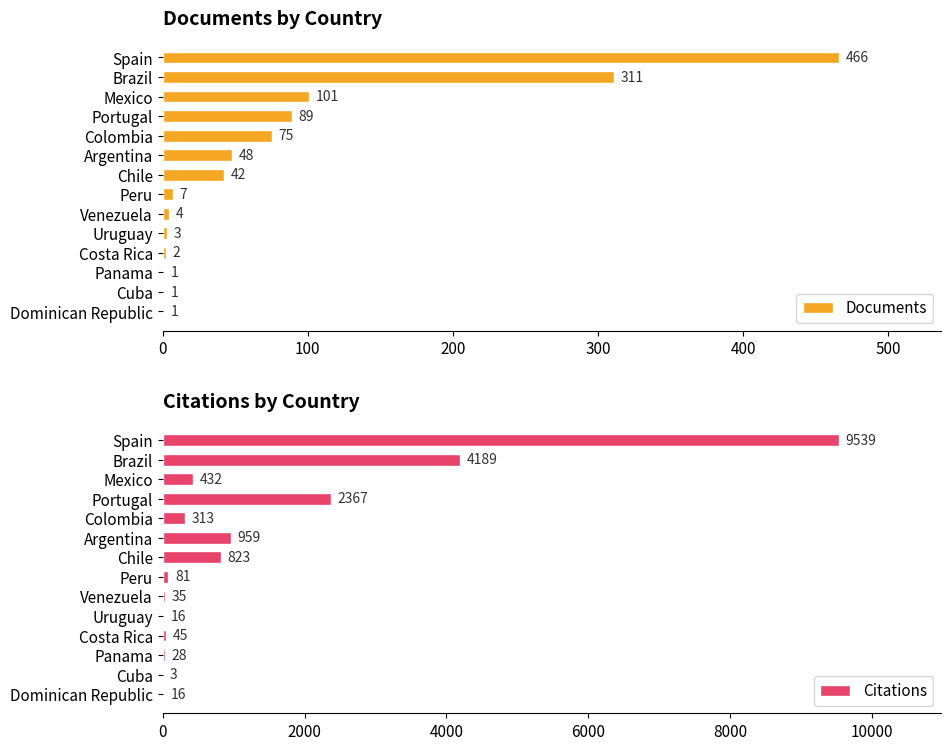

At which label does Documents reach its peak?

Spain